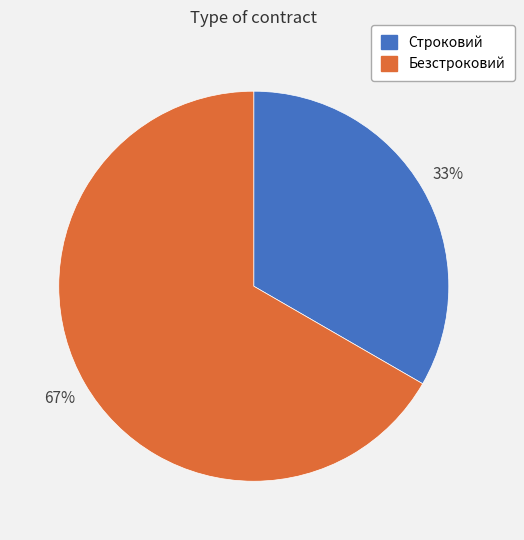

Is it true that Строковий is 24% of the pie?

False